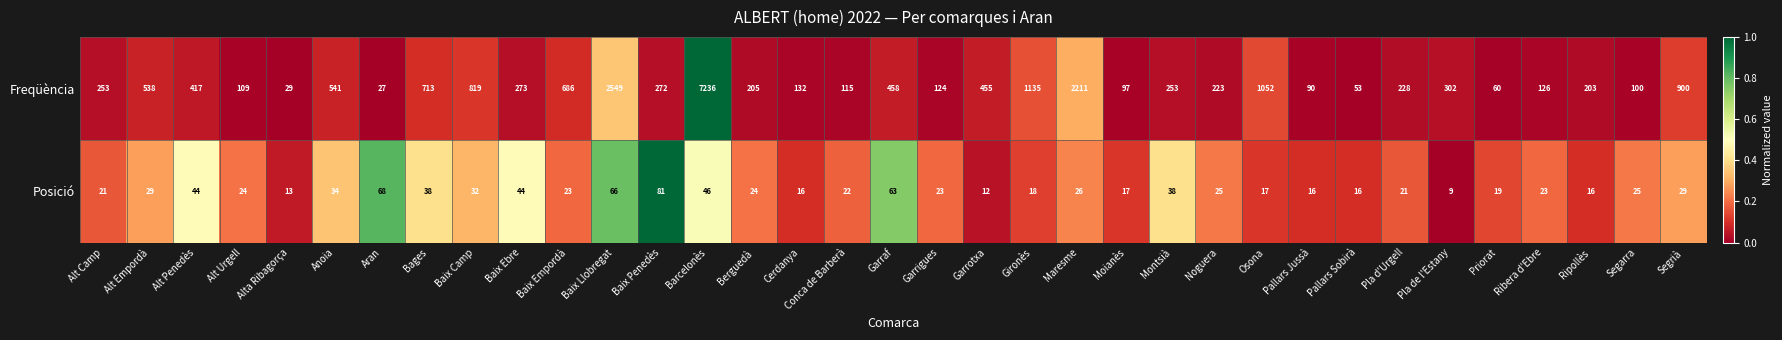

Is the value of Posició at Osona greater than the value of Freqüència at Alta Ribagorça?

No